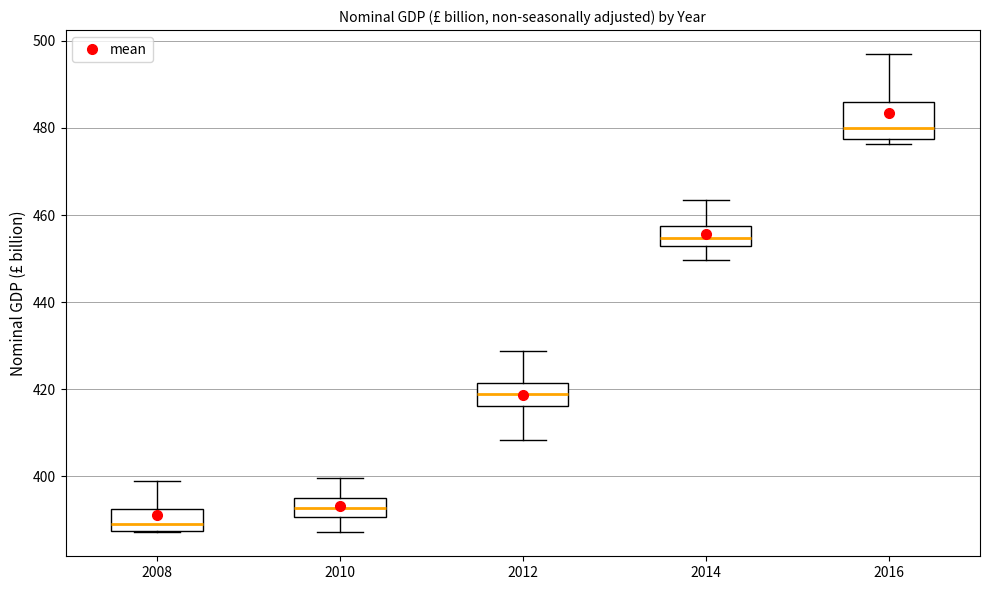

Reading left to right, read every box against the y-axis: the position of its median line, the range the box covers, and the ends of its whiskers. The values are not printed on the chart, so give them approximately, as read against the axis.

2008: median 390, box 388 to 392, whiskers 388 to 398
2010: median 392, box 390 to 396, whiskers 388 to 400
2012: median 418, box 416 to 422, whiskers 408 to 428
2014: median 454, box 452 to 458, whiskers 450 to 464
2016: median 480, box 478 to 486, whiskers 476 to 496